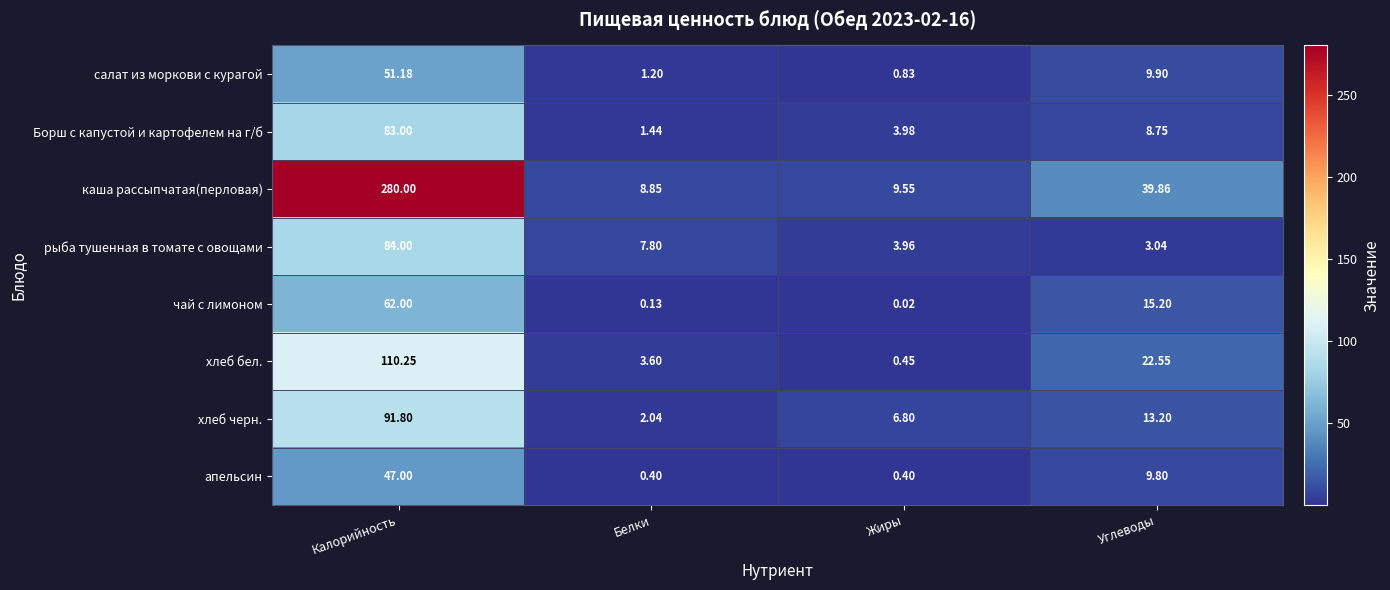

Rank the series at Калорийность from highest to lowest value.

каша рассыпчатая(перловая), хлеб бел., хлеб черн., рыба тушенная в томате с овощами, Борш с капустой и картофелем на г/б, чай с лимоном, салат из моркови с курагой, апельсин